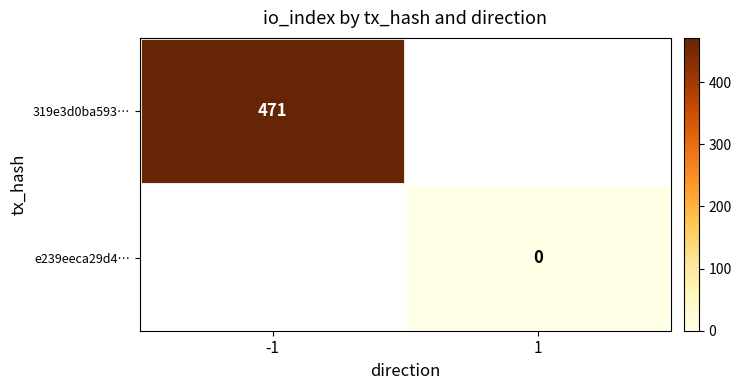

Is the value of e239eeca29d4… at 1 greater than the value of 319e3d0ba593… at -1?

No